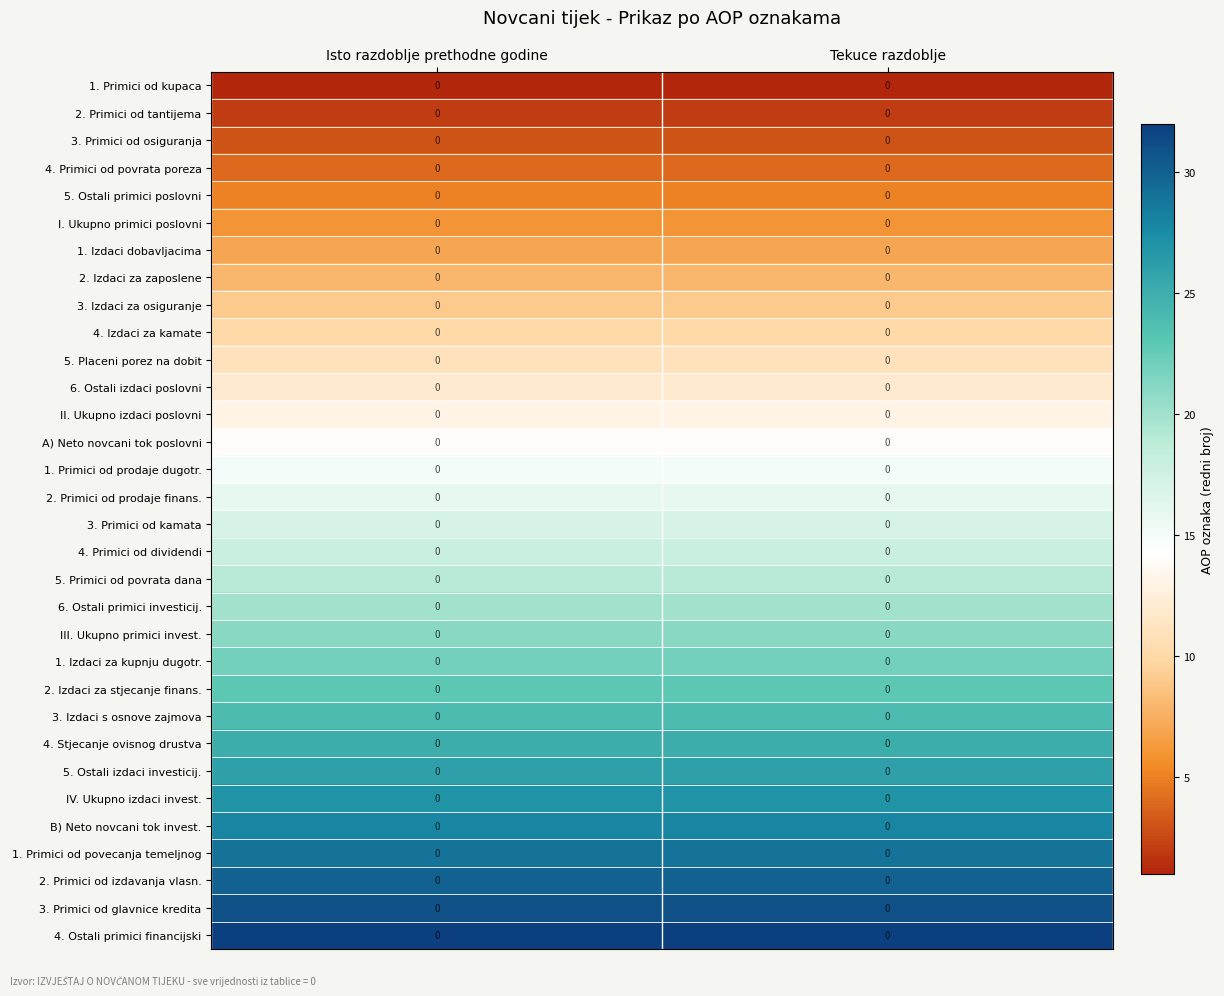

What is the sum of the 1. Izdaci za kupnju dugotr. values at Tekuce razdoblje and Isto razdoblje prethodne godine?

44